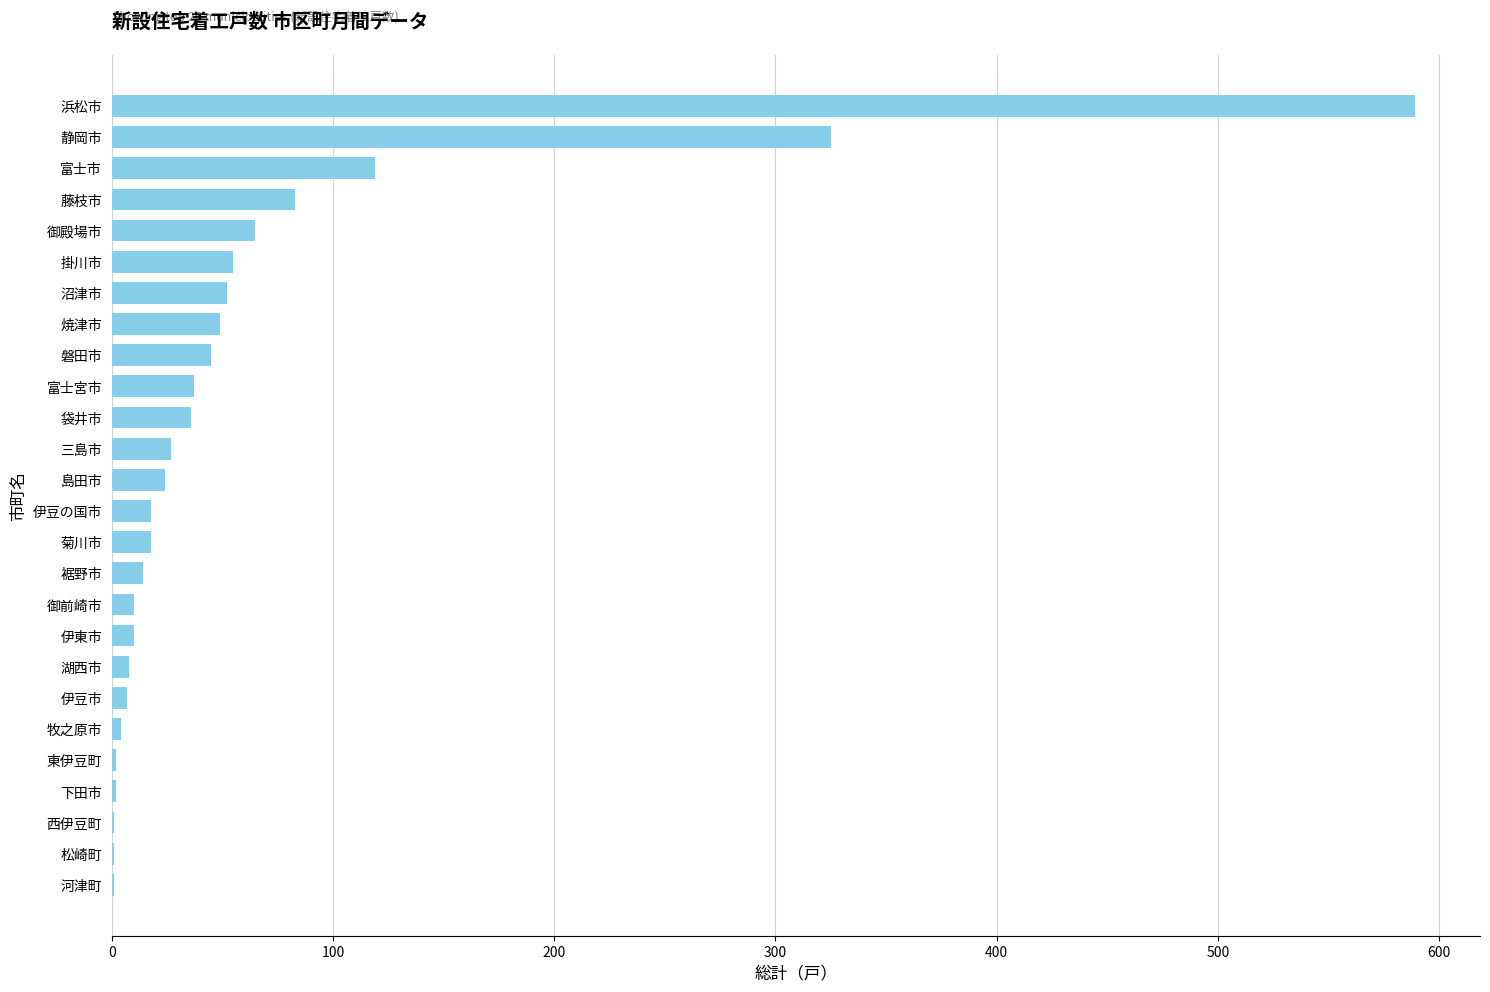

What is the sum of the values at 富士市 and 掛川市?

174